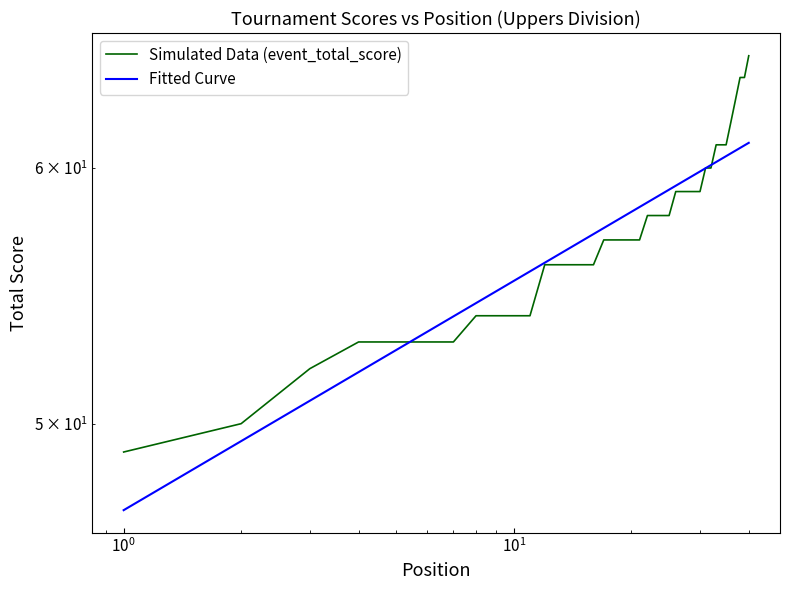

At which category does the chart reach its minimum across all series?

1